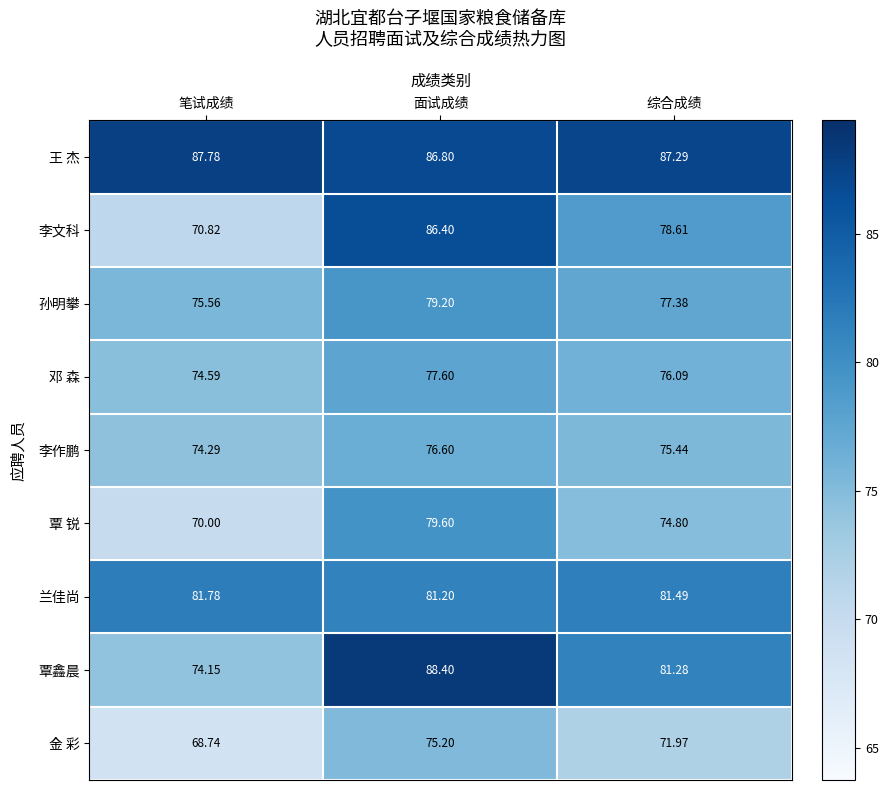

Where is 邓 森 nearest to the value 76?

综合成绩